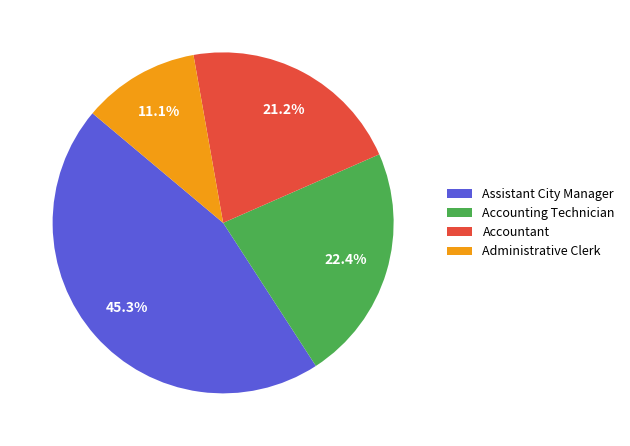

What is the total percentage of Assistant City Manager and Accounting Technician?

67.7%